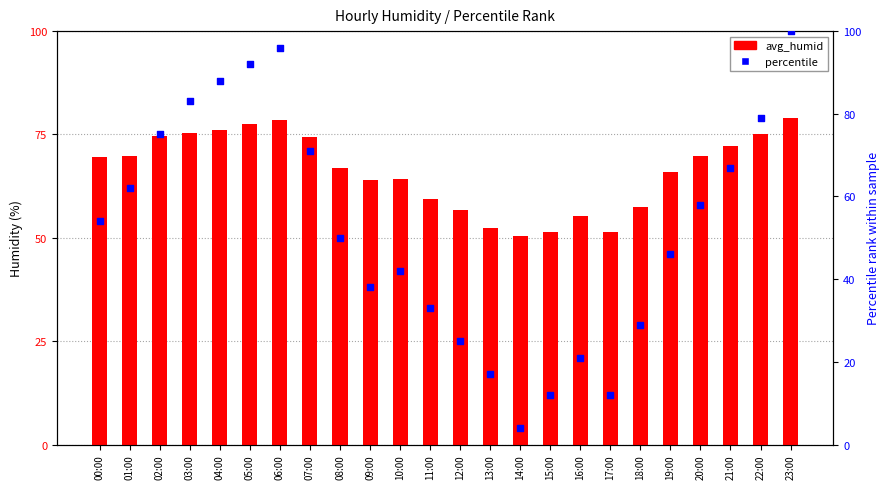

At which category is the sum across all series the highest?

23:00